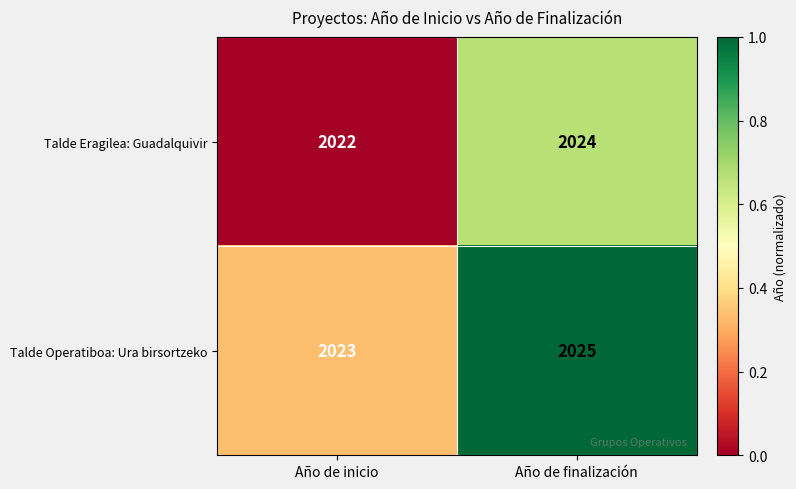

The value of Talde Eragilea: Guadalquivir at Año de inicio is 2022. True or false?

True